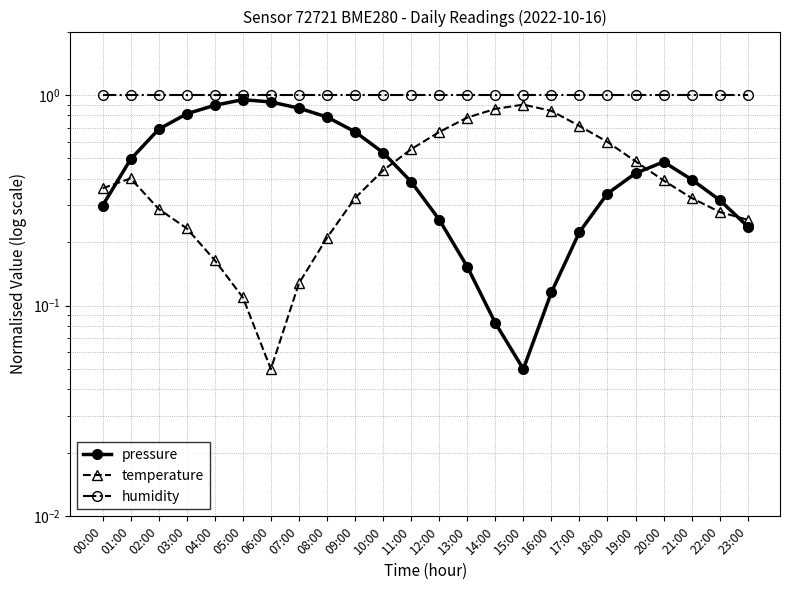

What is the lowest value of the pressure series?

0.1